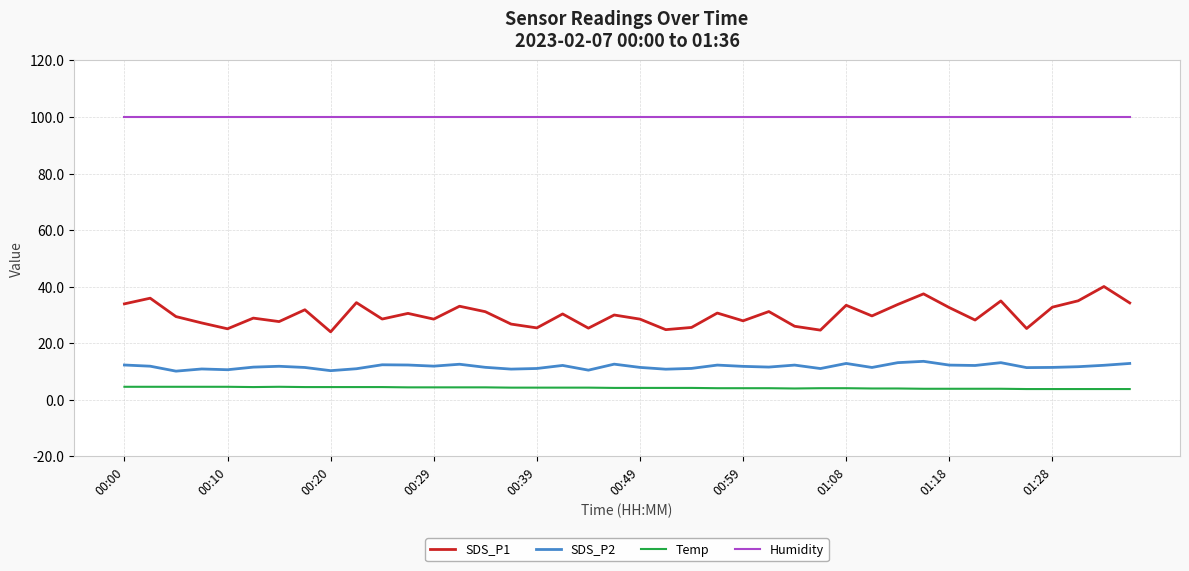

Which series has the largest range (max minus min)?

SDS_P1